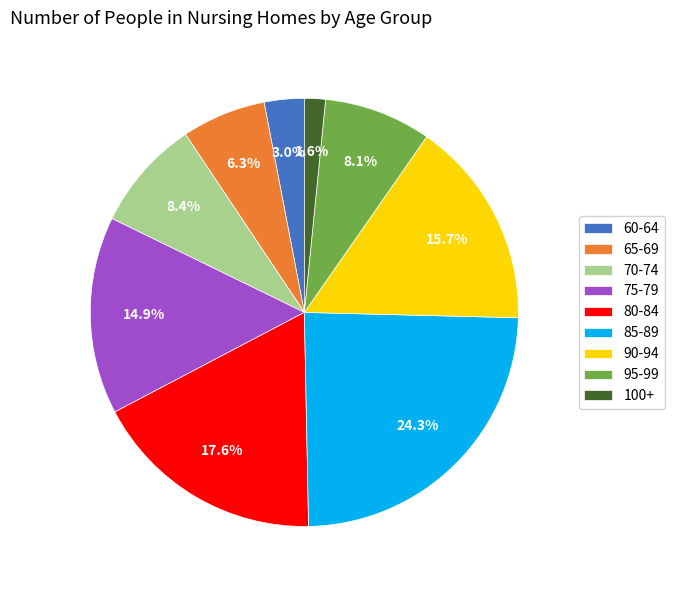

What is the total percentage of 95-99 and 70-74?

16.5%